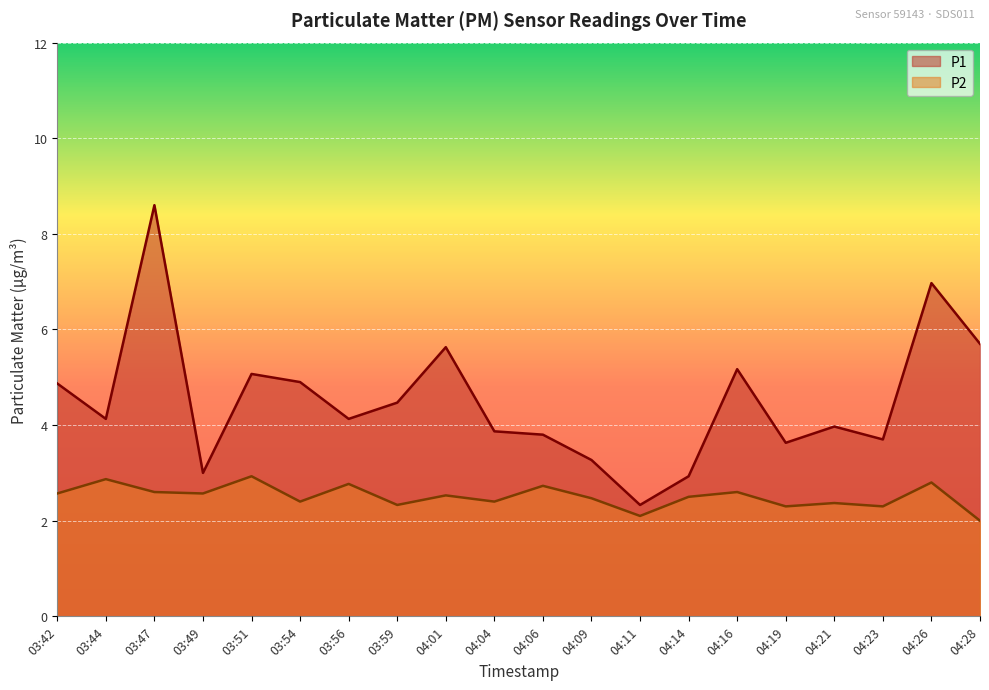

True or false: P1 and P2 intersect in this chart.

False